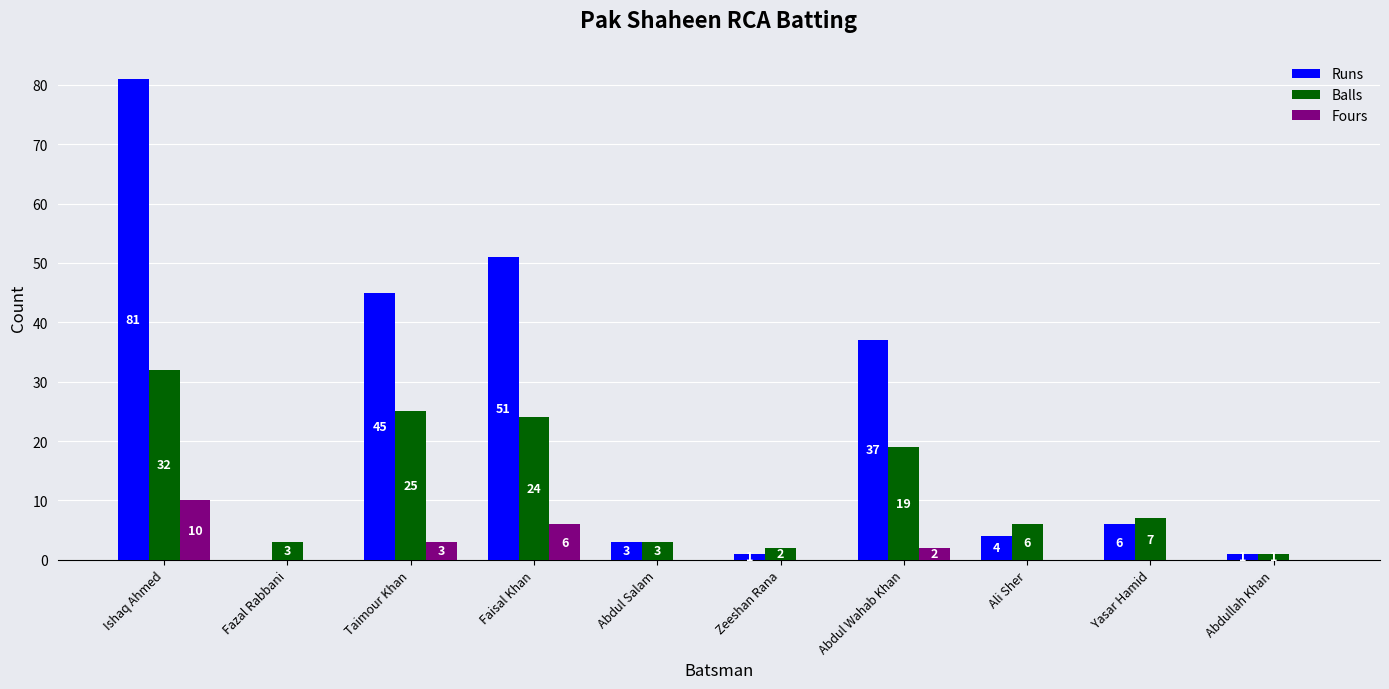

How many values in the Fours series exceed 0?

4